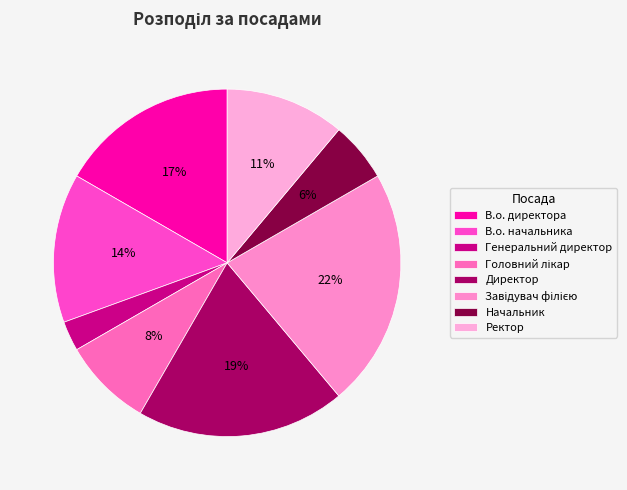

What percentage is the Начальник slice, to the nearest percent?

6%